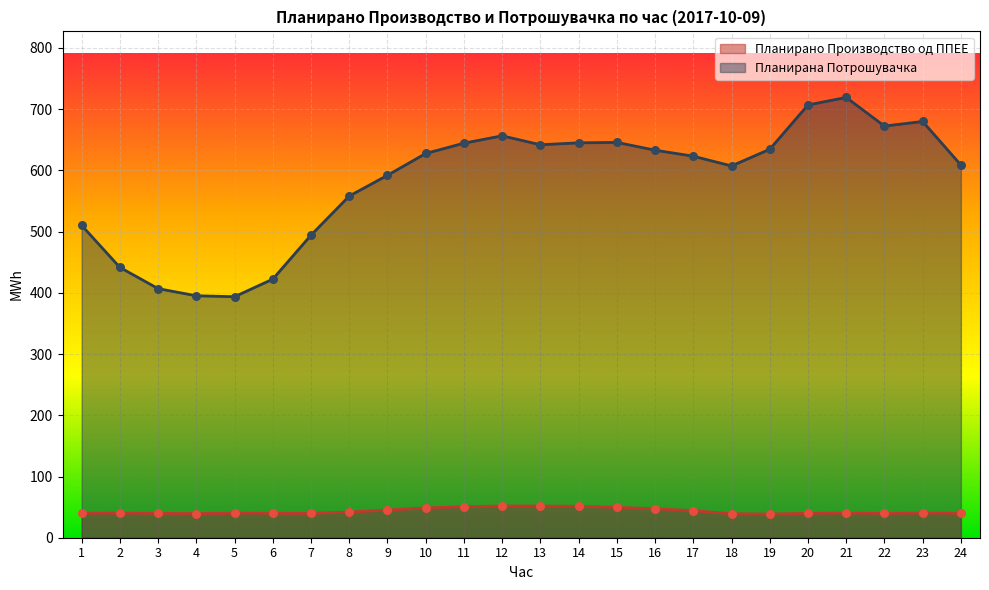

At which category is the sum across all series the highest?

21